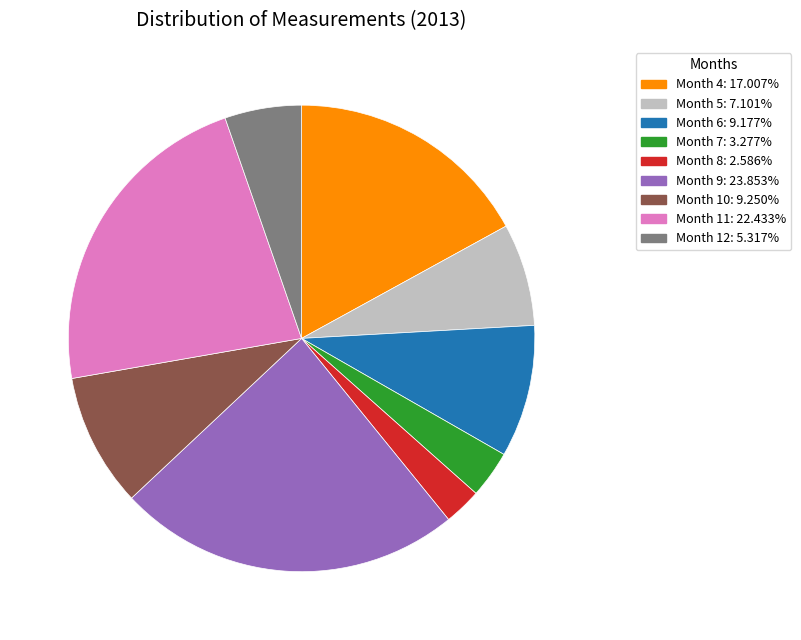

Does any single category account for the majority?

No